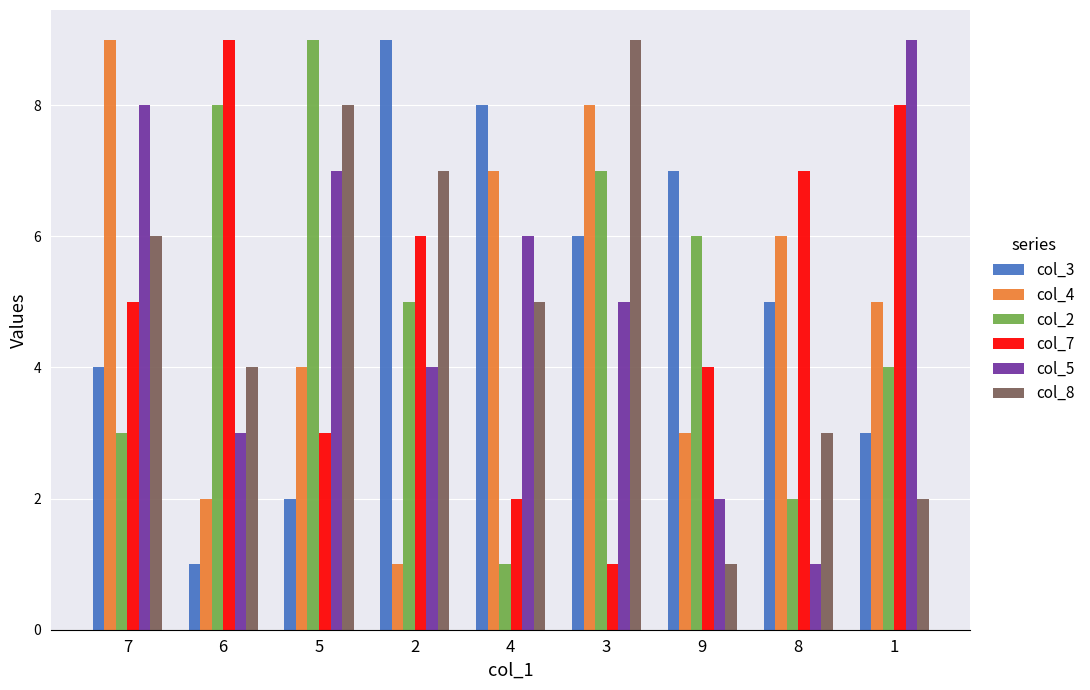

What is the maximum value shown in the chart?

9